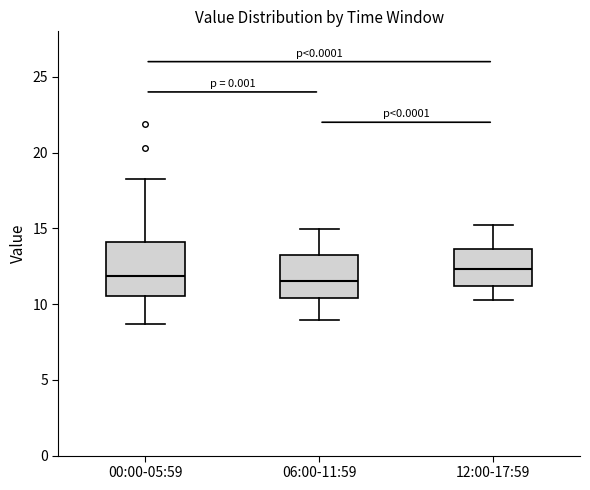

Reading left to right, read every box against the y-axis: the position of its median line, the range the box covers, and the ends of its whiskers. The values are not printed on the chart, so give them approximately, as read against the axis.

00:00-05:59: median 12.0, box 10.5 to 14.0, whiskers 8.5 to 18.5
06:00-11:59: median 11.5, box 10.5 to 13.5, whiskers 9.0 to 15.0
12:00-17:59: median 12.5, box 11.0 to 13.5, whiskers 10.5 to 15.0